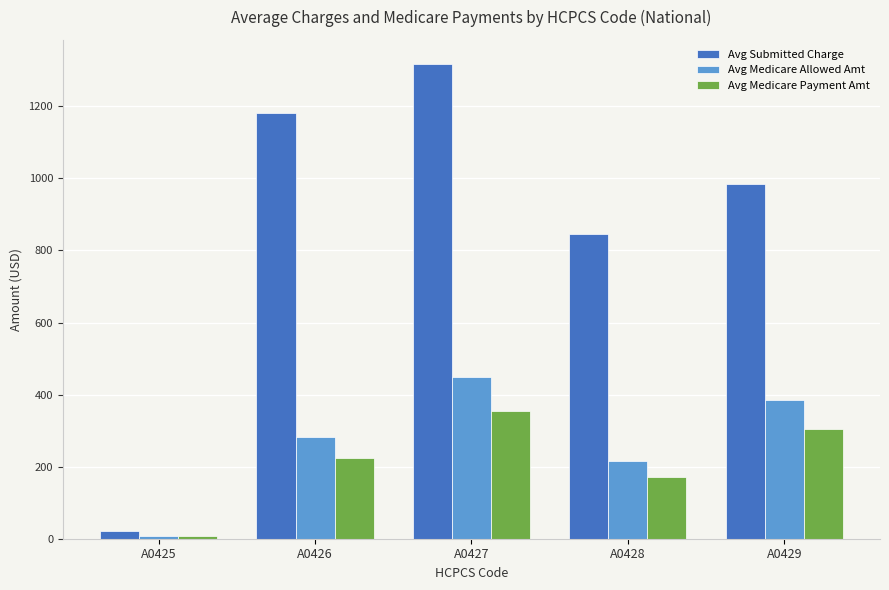

Reading left to right, what are all the values shown in this chart?

Avg Submitted Charge: A0425=20.5	A0426=1181.7	A0427=1318.5	A0428=844.4	A0429=983.4
Avg Medicare Allowed Amt: A0425=8.2	A0426=283.7	A0427=450.2	A0428=215.6	A0429=386.2
Avg Medicare Payment Amt: A0425=6.5	A0426=224.1	A0427=355.4	A0428=171.0	A0429=304.0